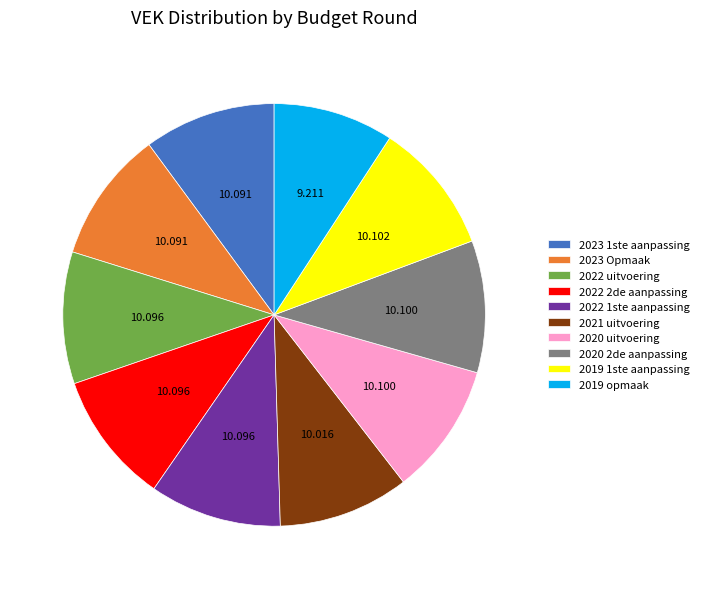

Is there any slice that represents more than half of the pie?

No